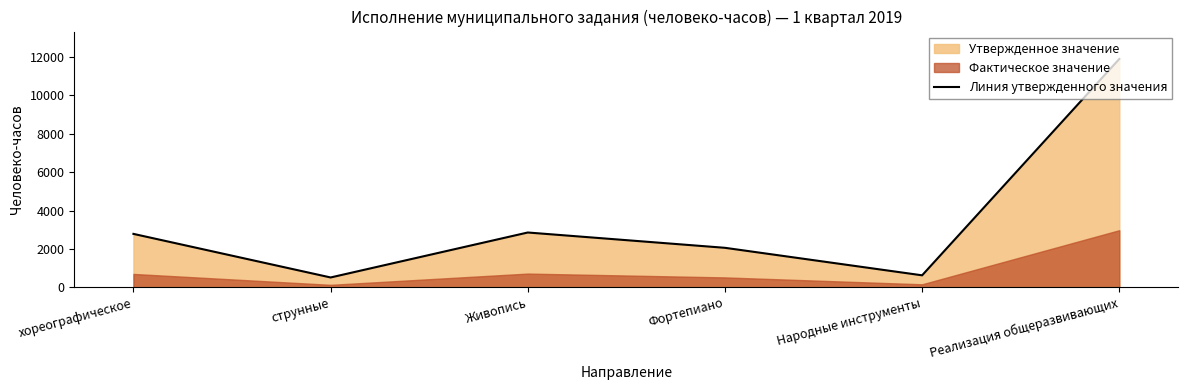

What is the label of the 2nd point from the right?

Народные инструменты